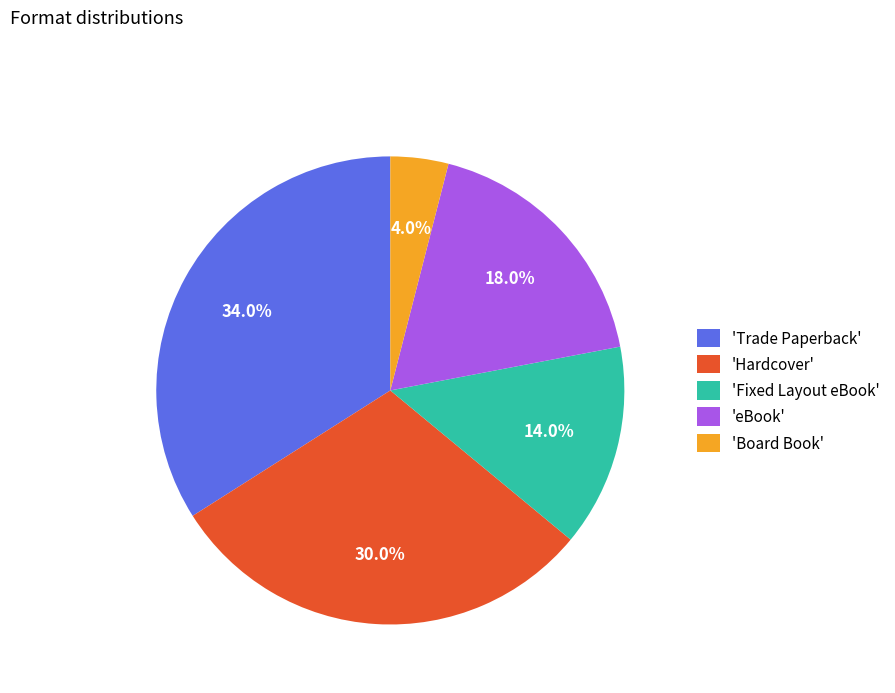

Do 'Hardcover' and 'Trade Paperback' together represent more than half of the pie?

Yes